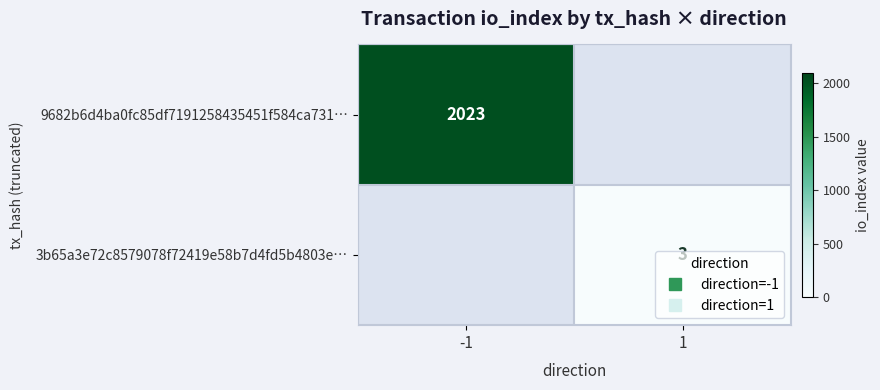

Rank the categories by 9682b6d4ba0fc85df7191258435451f584ca731… value from lowest to highest.

-1, 1